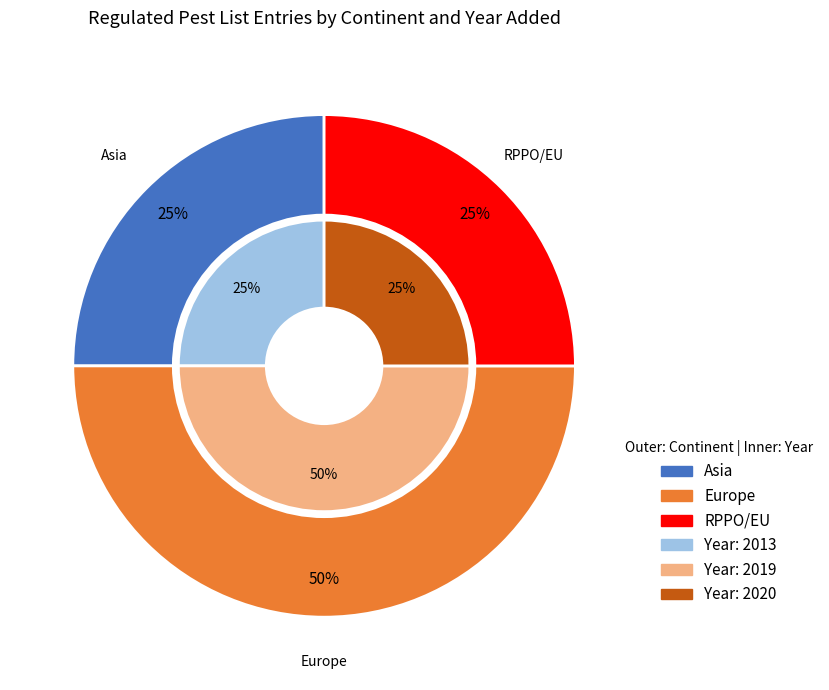

Combined, do EU and United Kingdom account for over 50%?

Yes